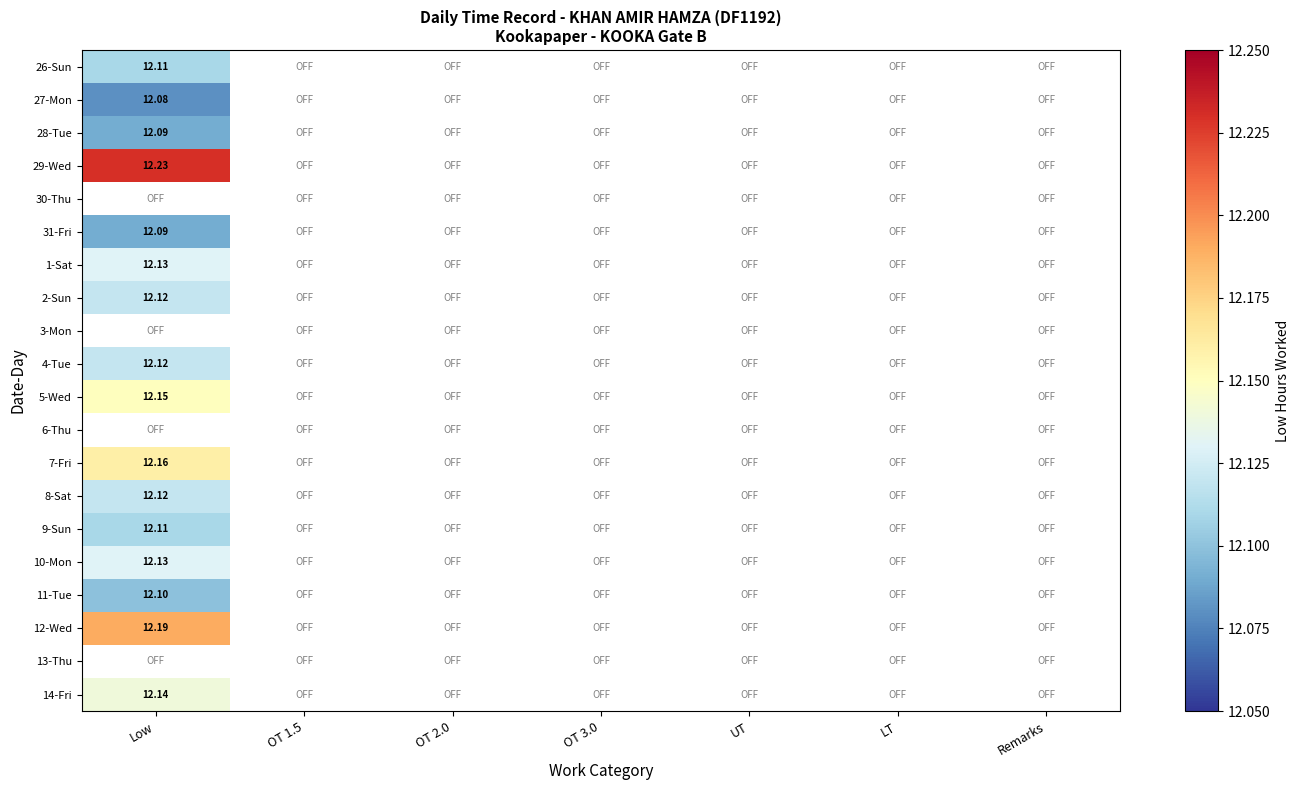

Is the value of 14-Fri at OT 3.0 greater than the value of 31-Fri at LT?

No